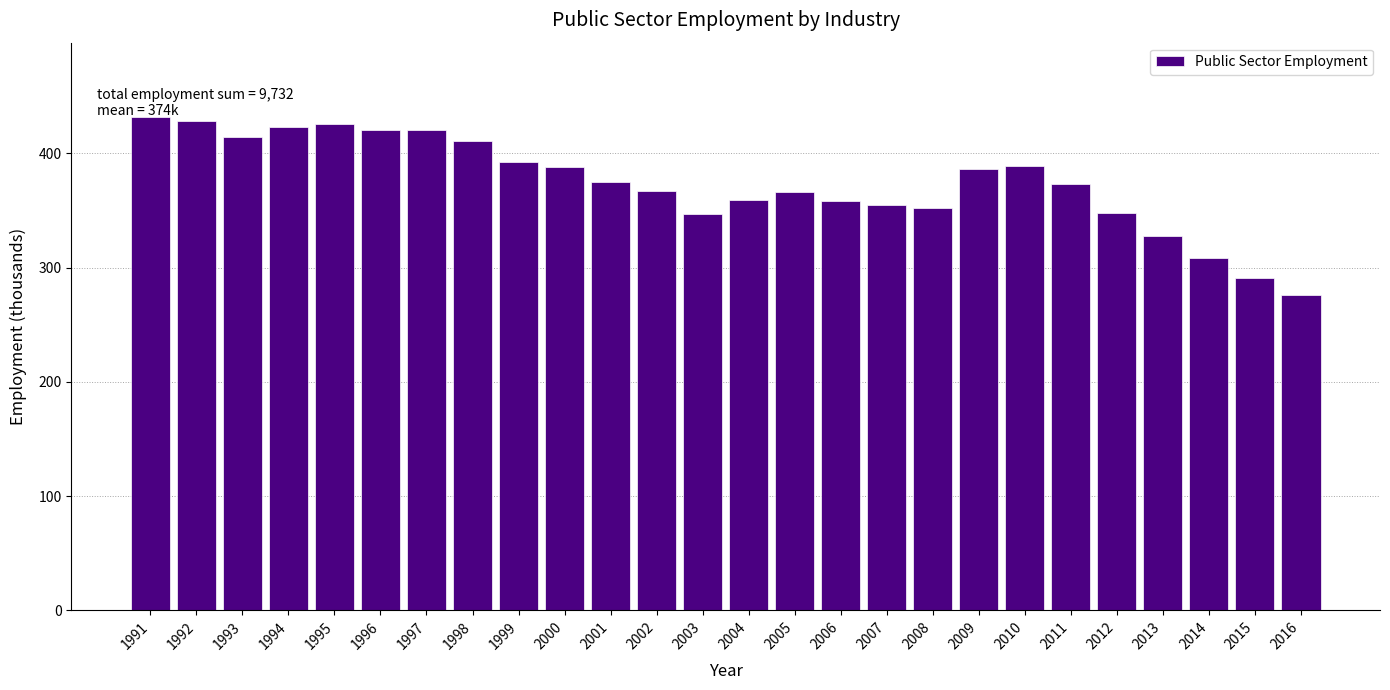

What is the average value?

374